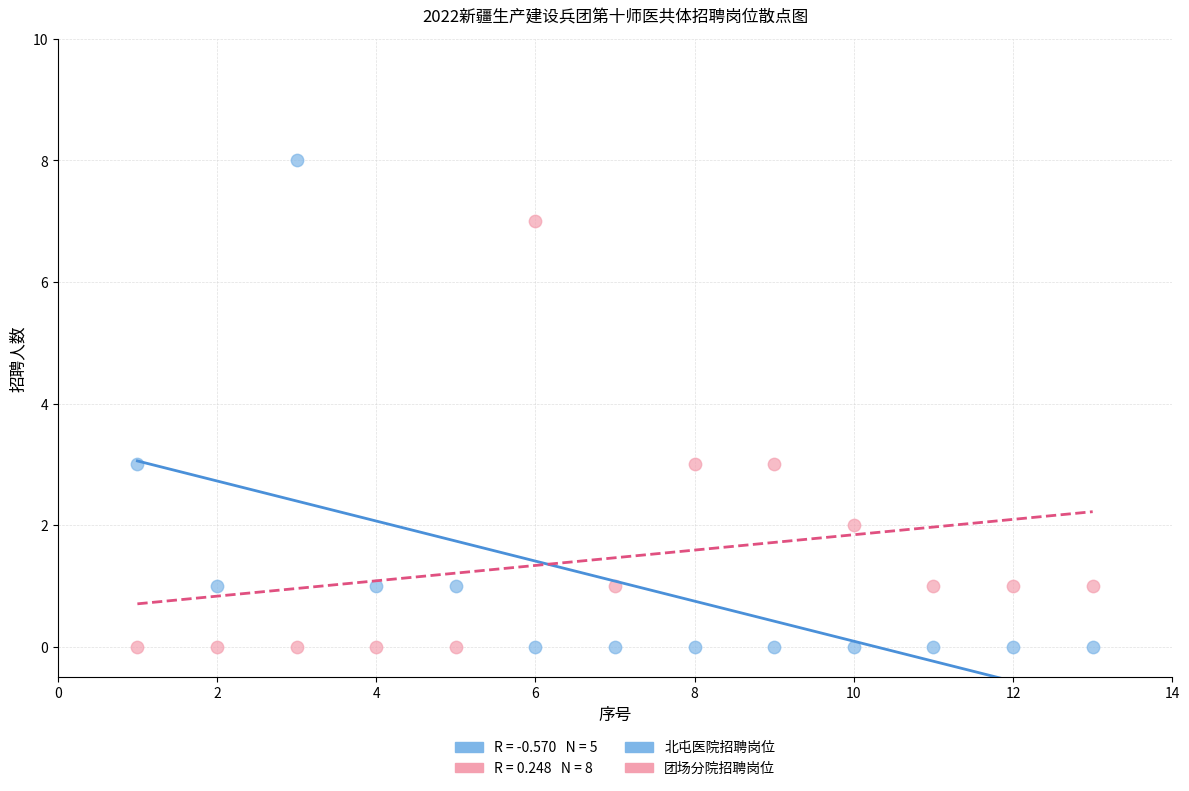

Which series has the largest Y range (max minus min)?

北屯医院招聘岗位